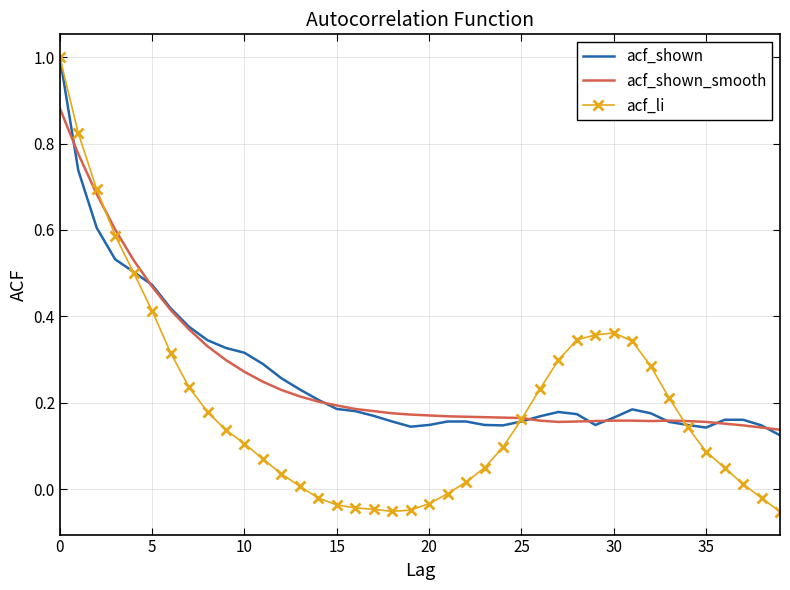

What is the highest value of the acf_shown series?

1.0